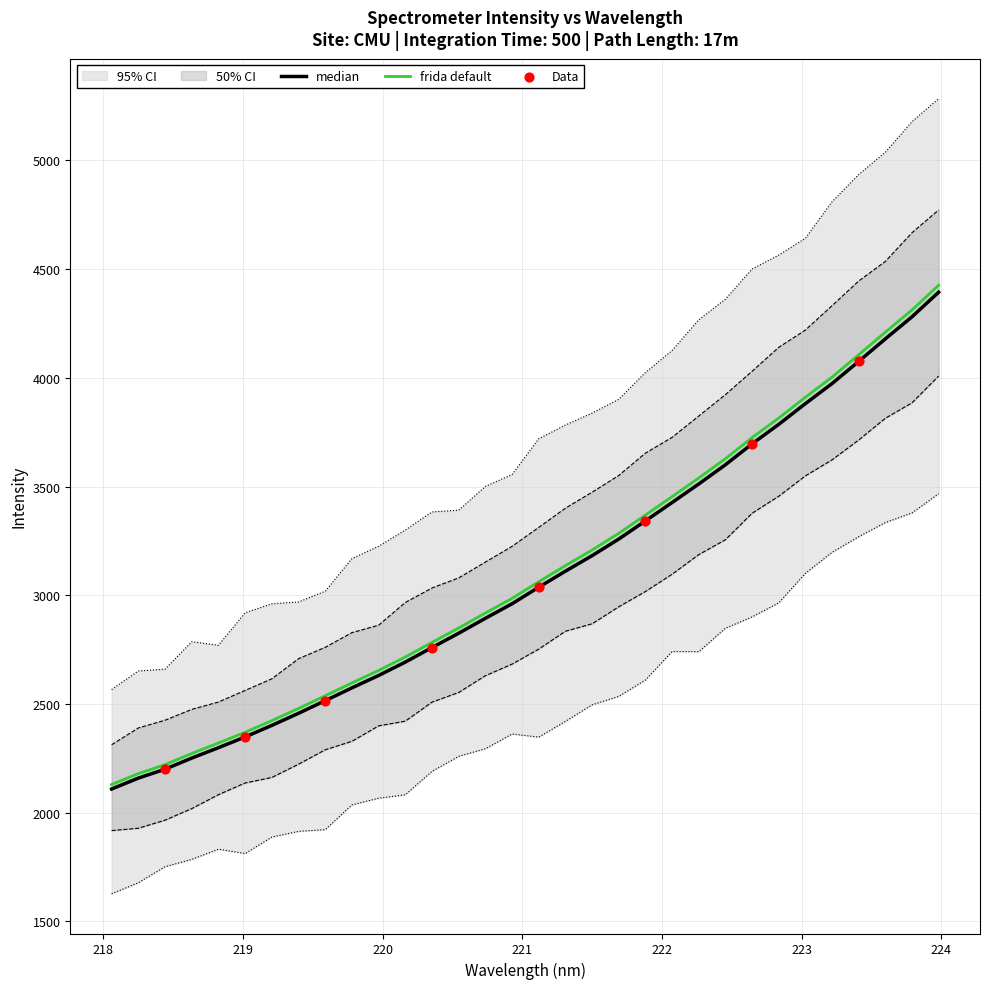

What is the minimum value for frida default?

2129.0